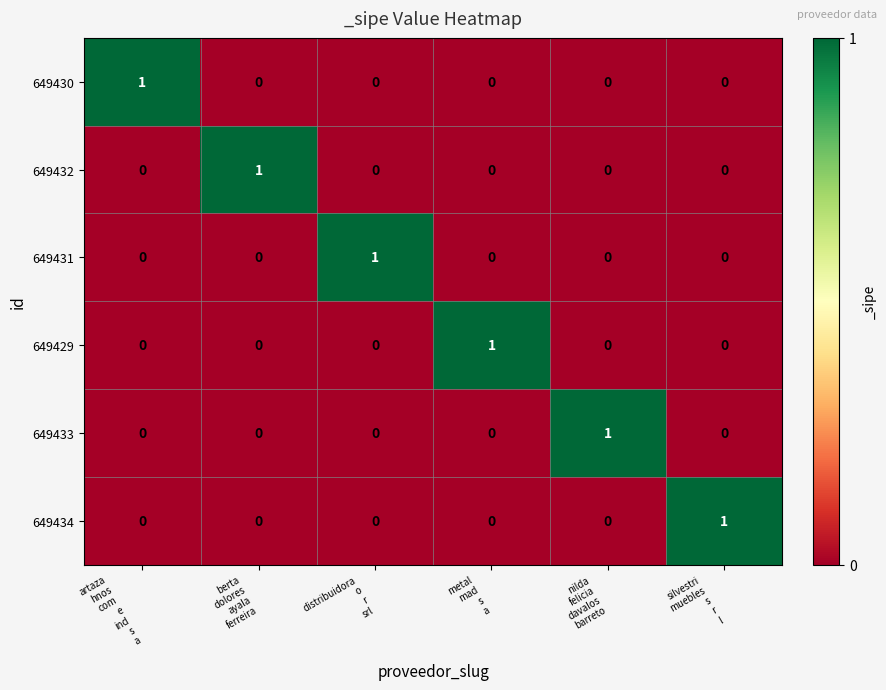

At how many categories does at least one series exceed 0?

6